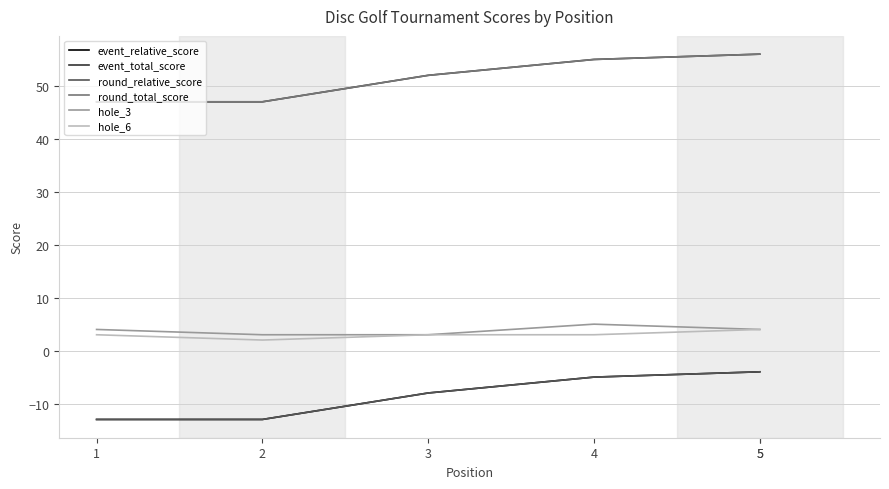

What is the value of the event_total_score point at the 3rd from the left?

52